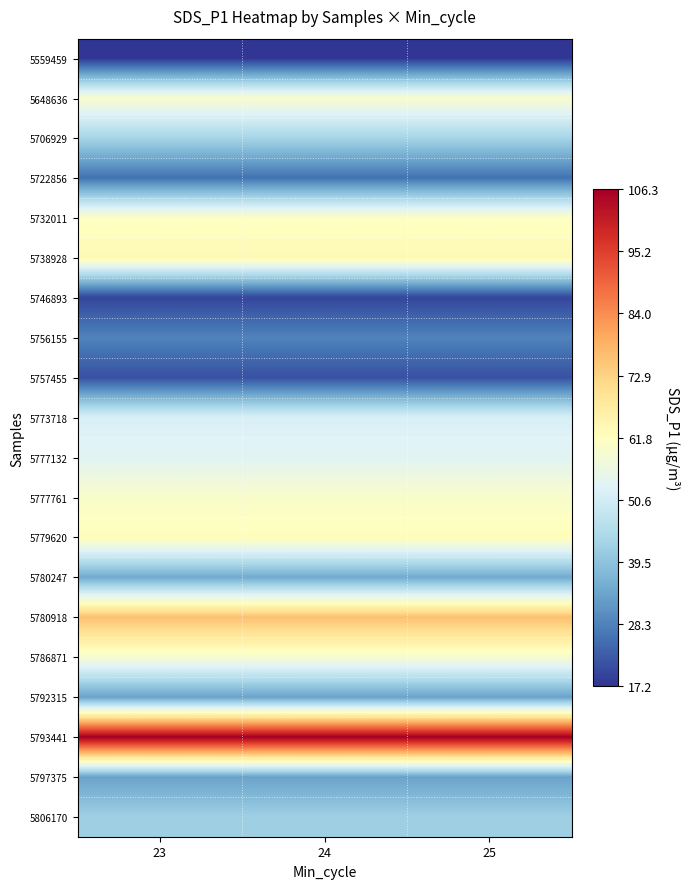

Reading right to left, list all the values displayed in this chart.

5559459: 25=17.2	24=17.2	23=17.2
5648636: 25=59.5	24=59.5	23=59.5
5706929: 25=43.3	24=43.3	23=43.3
5722856: 25=25.8	24=25.8	23=25.8
5732011: 25=61.1	24=61.1	23=61.1
5738928: 25=63.7	24=63.7	23=63.7
5746893: 25=19.5	24=19.5	23=19.5
5756155: 25=28.5	24=28.5	23=28.5
5757455: 25=21.1	24=21.1	23=21.1
5773718: 25=52.0	24=52.0	23=52.0
5777132: 25=53.5	24=53.5	23=53.5
5777761: 25=59.9	24=59.9	23=59.9
5779620: 25=62.5	24=62.5	23=62.5
5780247: 25=34.8	24=34.8	23=34.8
5780918: 25=76.3	24=76.3	23=76.3
5786871: 25=59.2	24=59.2	23=59.2
5792315: 25=33.4	24=33.4	23=33.4
5793441: 25=106.3	24=106.3	23=106.3
5797375: 25=33.4	24=33.4	23=33.4
5806170: 25=42.1	24=42.1	23=42.1